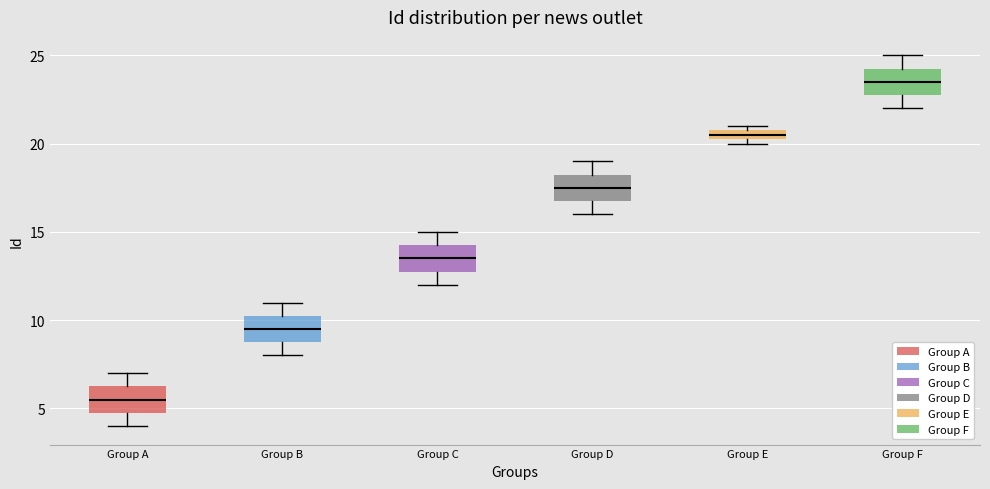

Which box has the highest median line?

Group F